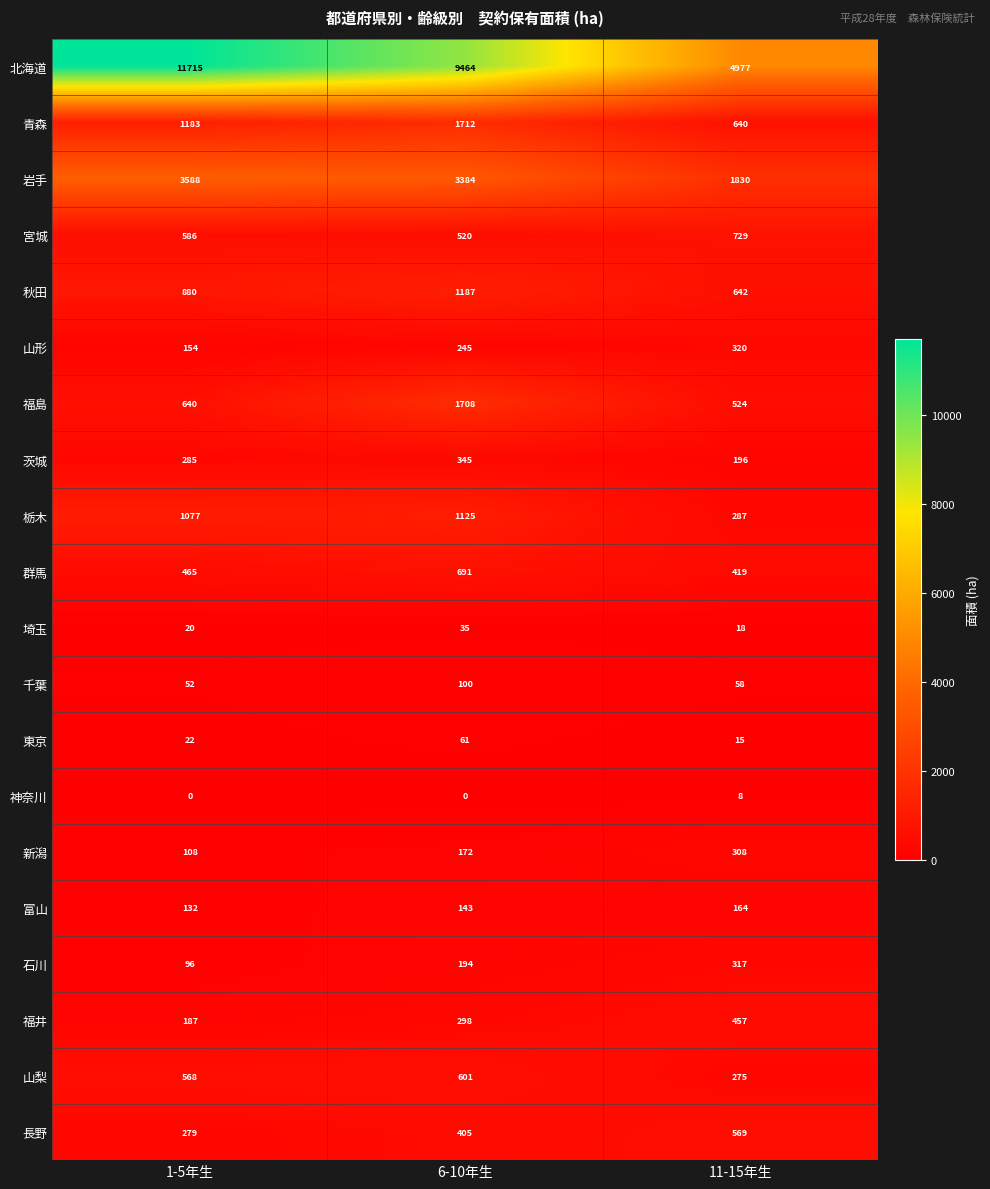

Count the number of categories in the chart.

3